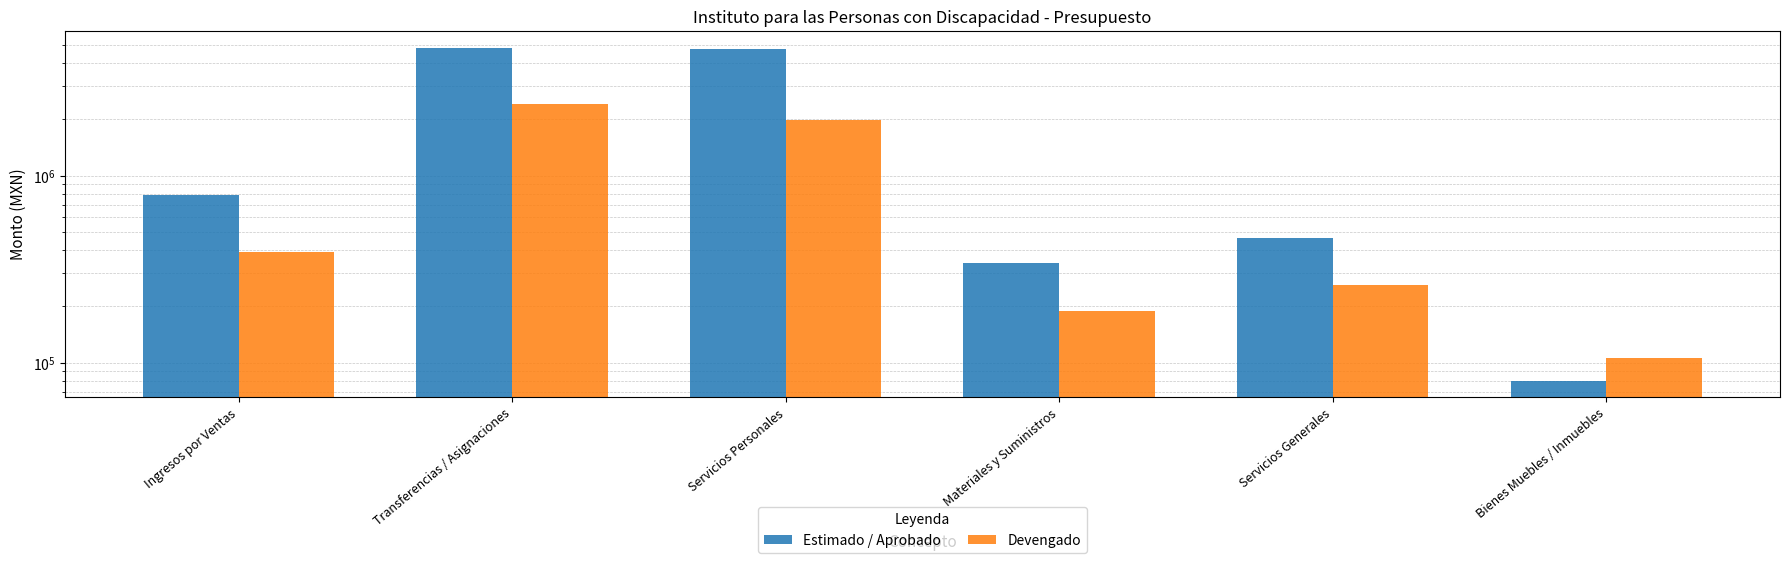

What is the total value across all series at Materiales y Suministros?

528845.0